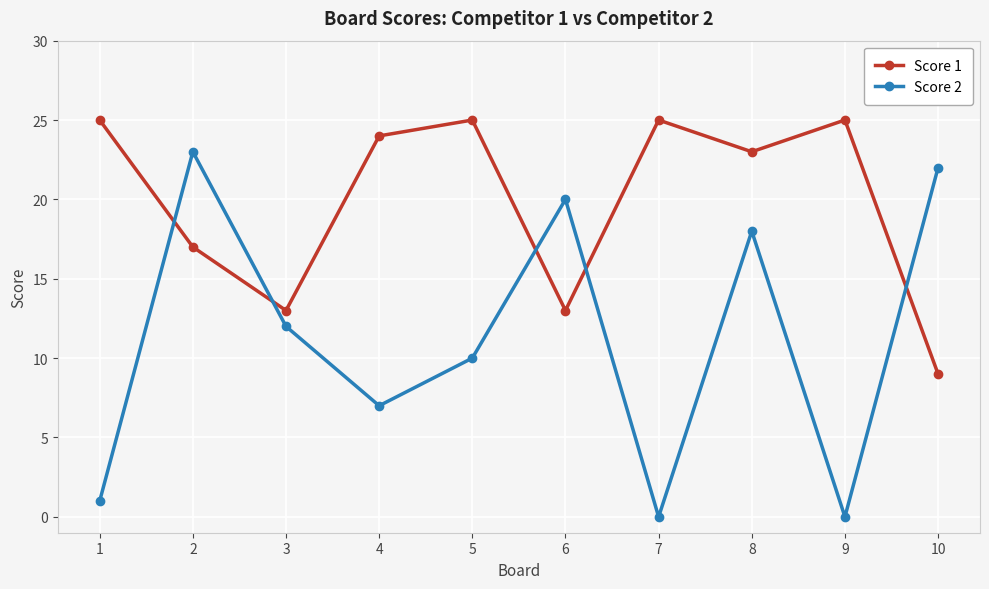

Reading left to right, what are all the values shown in this chart?

Score 1: 1=25	2=17	3=13	4=24	5=25	6=13	7=25	8=23	9=25	10=9
Score 2: 1=1	2=23	3=12	4=7	5=10	6=20	7=0	8=18	9=0	10=22